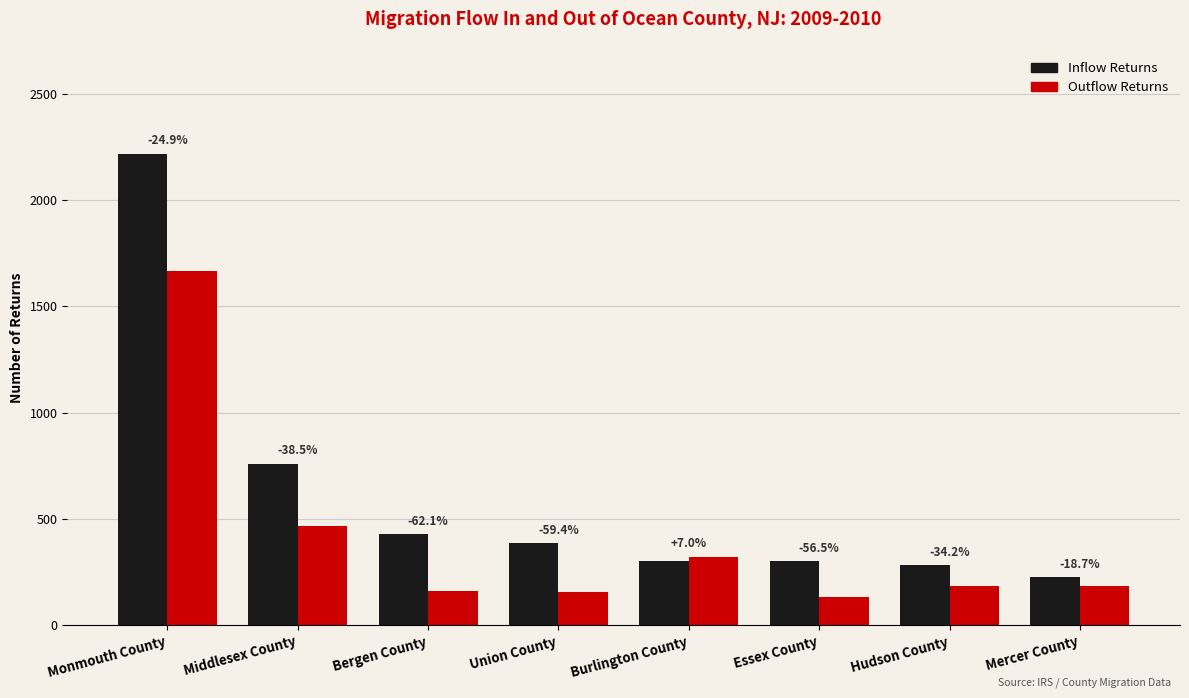

What are all the series names shown in the legend?

Inflow Returns, Outflow Returns